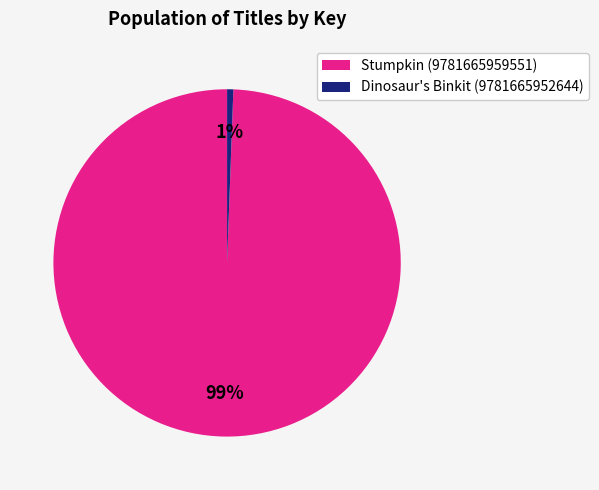

Between Stumpkin (9781665959551) and Dinosaur's Binkit (9781665952644), which is larger?

Stumpkin (9781665959551)